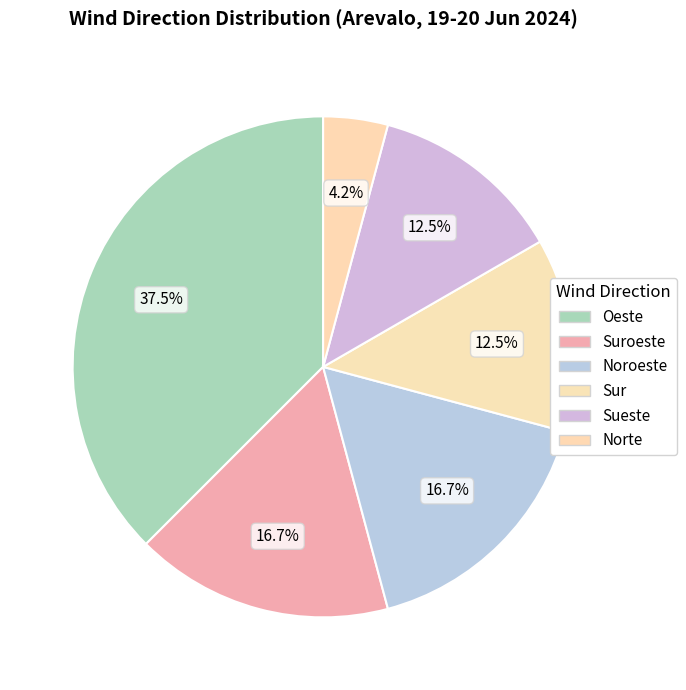

Which category has the smallest portion of the pie?

Norte